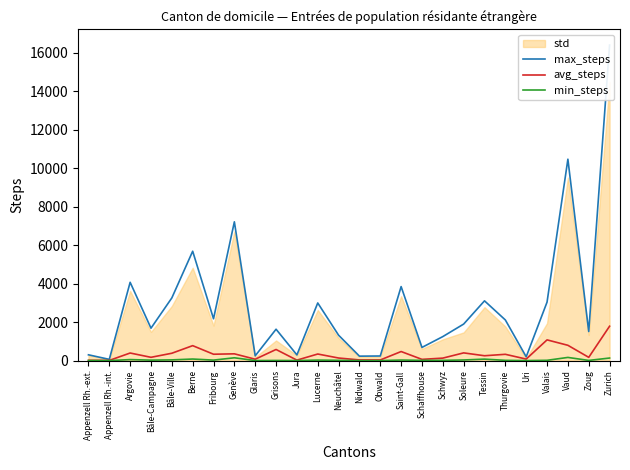

Does the chart have visible grid lines?

No